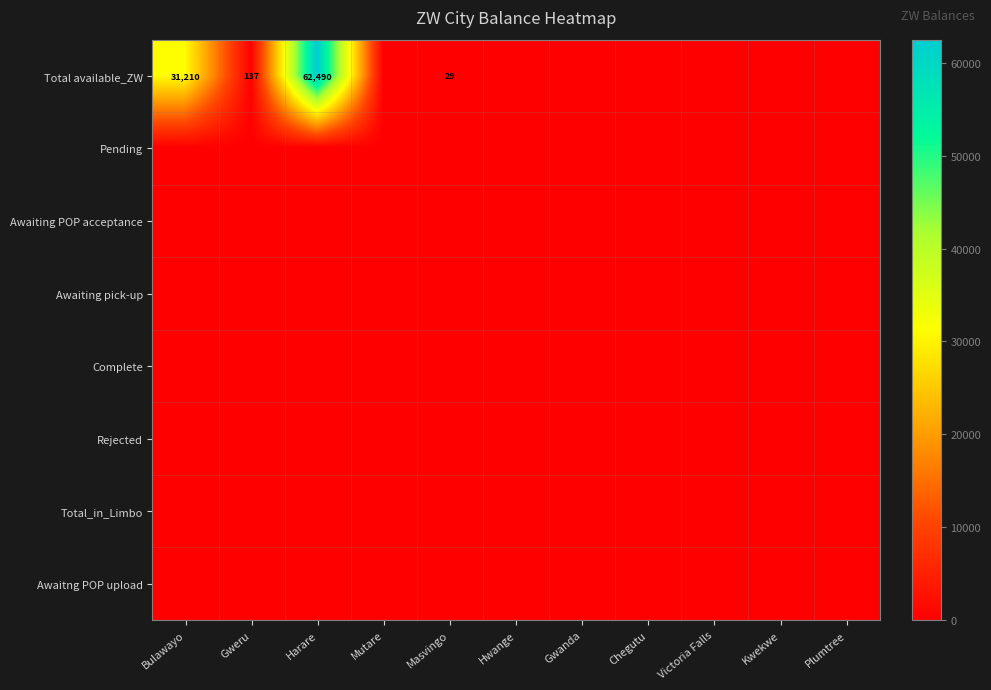

Is the value of Total available_ZW at Chegutu greater than the value of Rejected at Bulawayo?

No